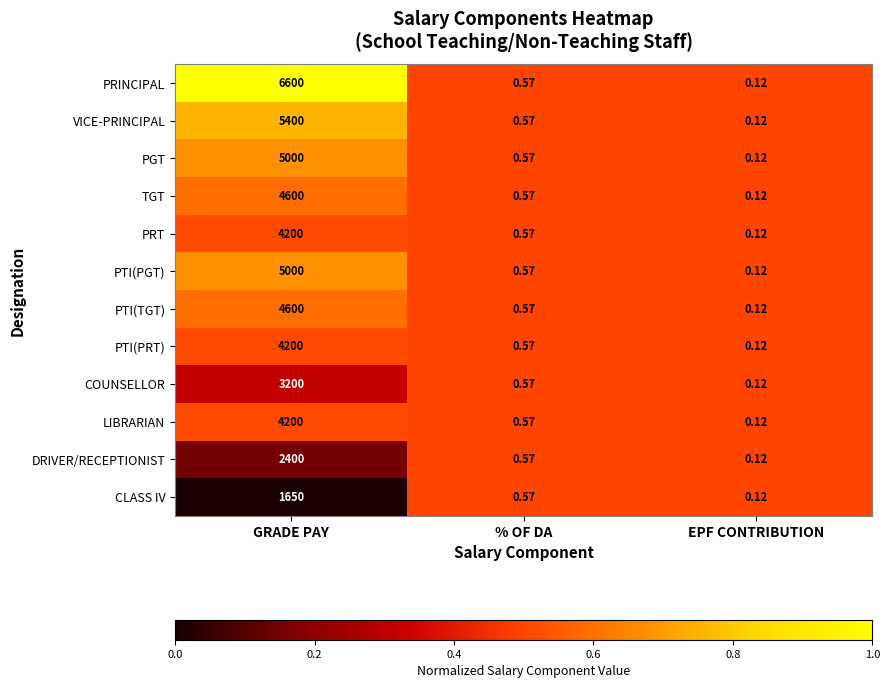

Is the value of DRIVER/RECEPTIONIST at EPF CONTRIBUTION greater than the value of CLASS IV at % OF DA?

No